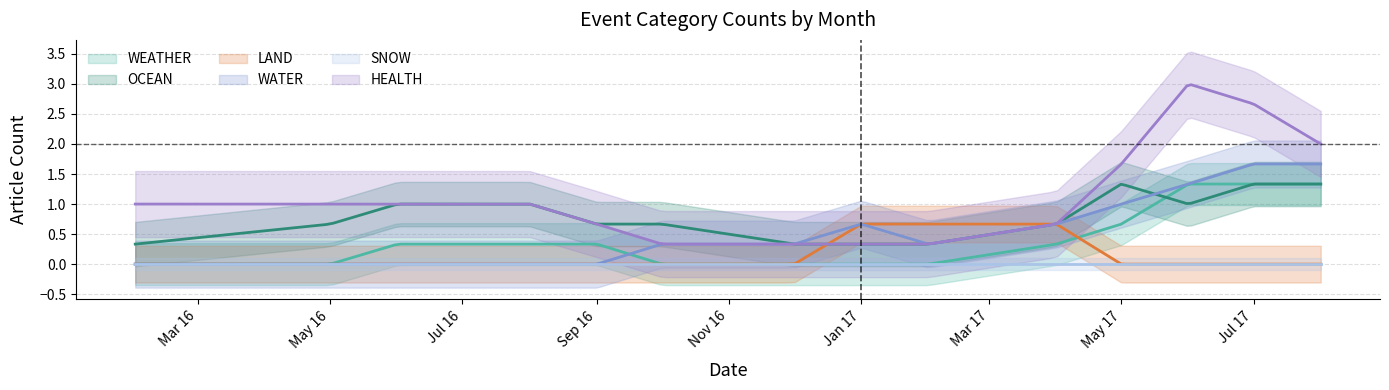

True or false: WEATHER and WATER cross at least once.

True